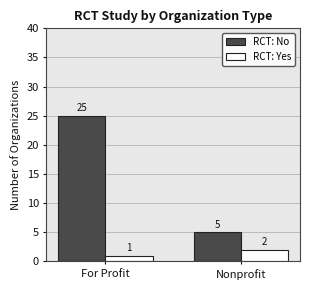

What is the value of the RCT: Yes bar at the 1st from the left?

1